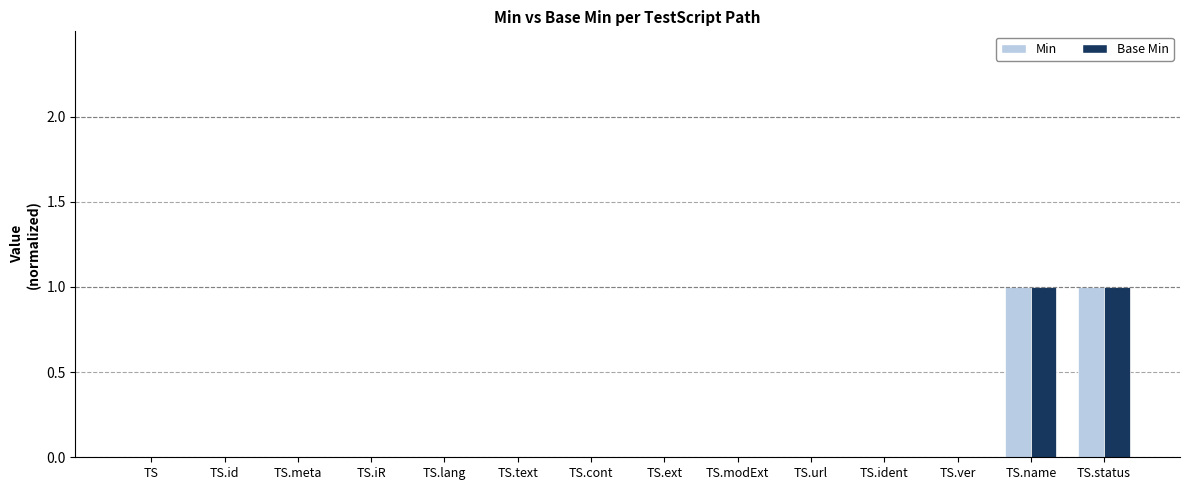

Is the value of Base Min at TS.name greater than the value of Min at TS.text?

Yes